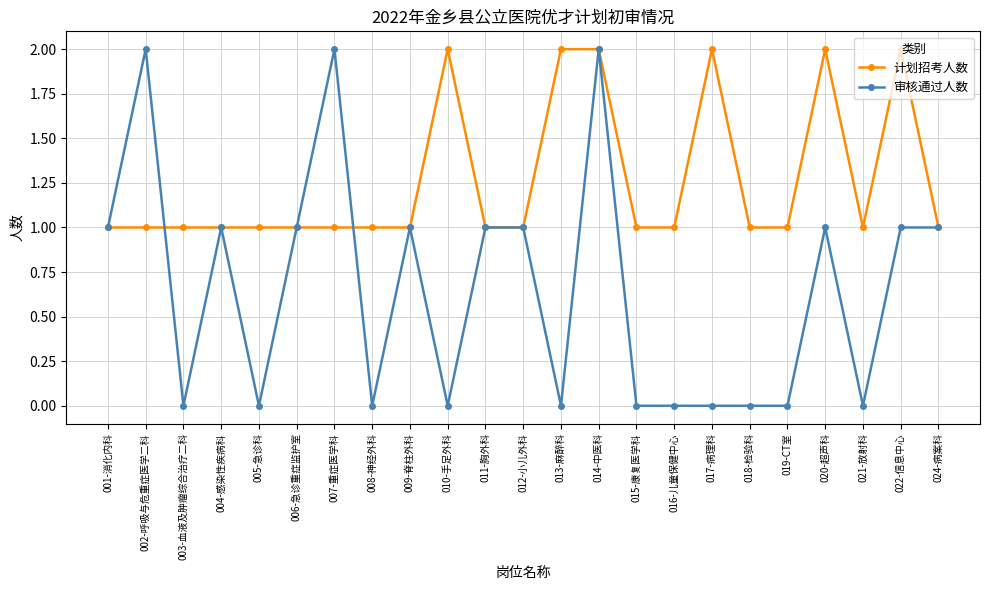

At which category is the sum across all series the highest?

014-中医科